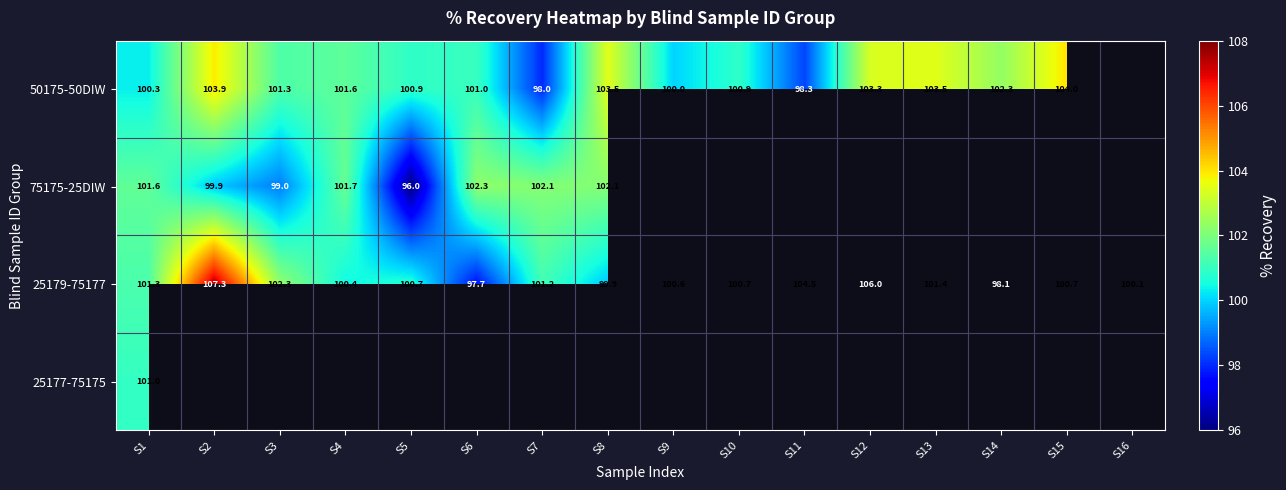

Which has a higher value, S3 or S2?

S2